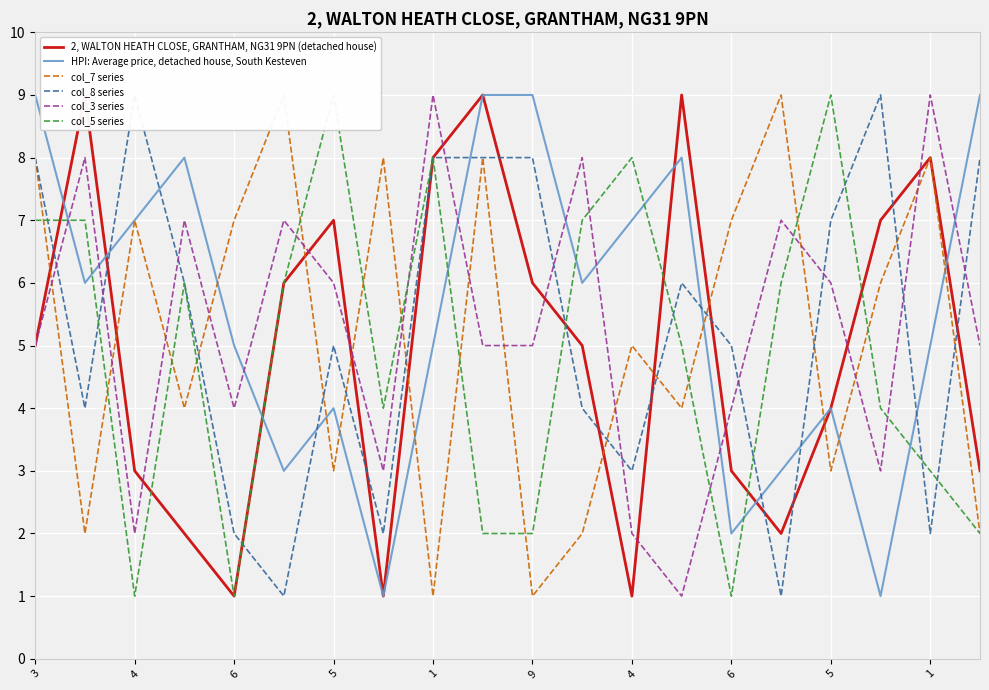

What is the value of the col_5 series point at the 1st from the left?

7